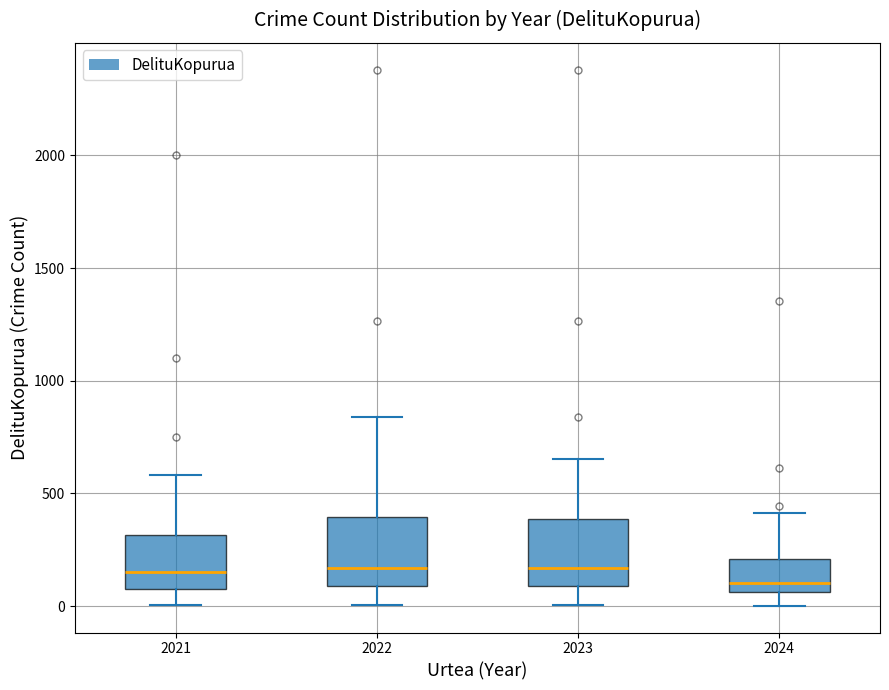

Where is the upper edge of the box at x = 2024 on the y-axis? The values are not printed on the chart, so give them approximately, as read against the axis.

200